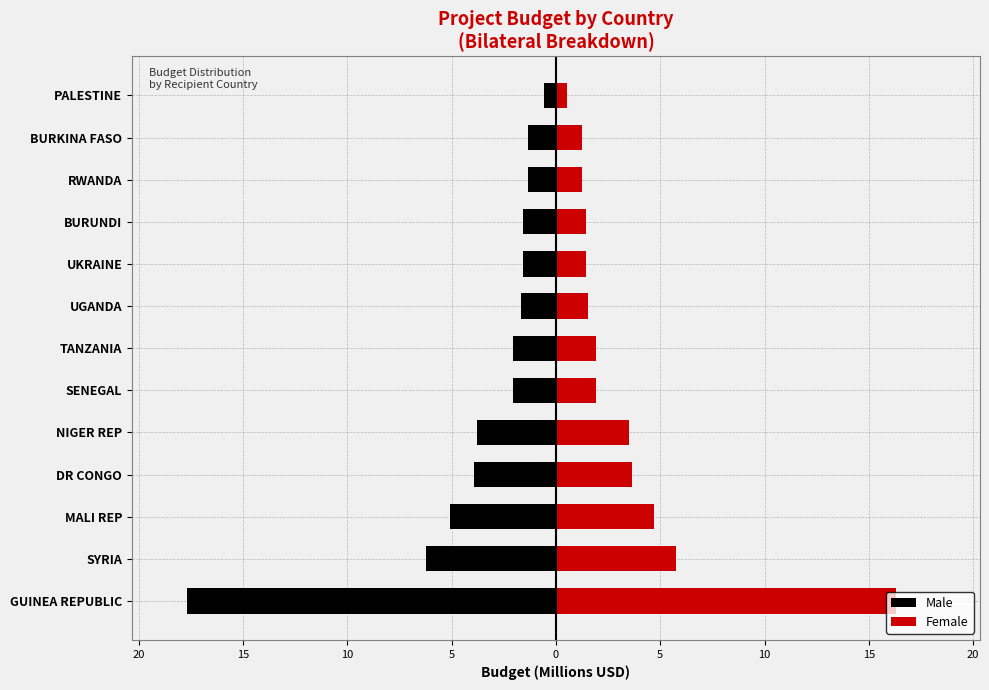

What is the spread (max minus min) of values at 15?

9.8